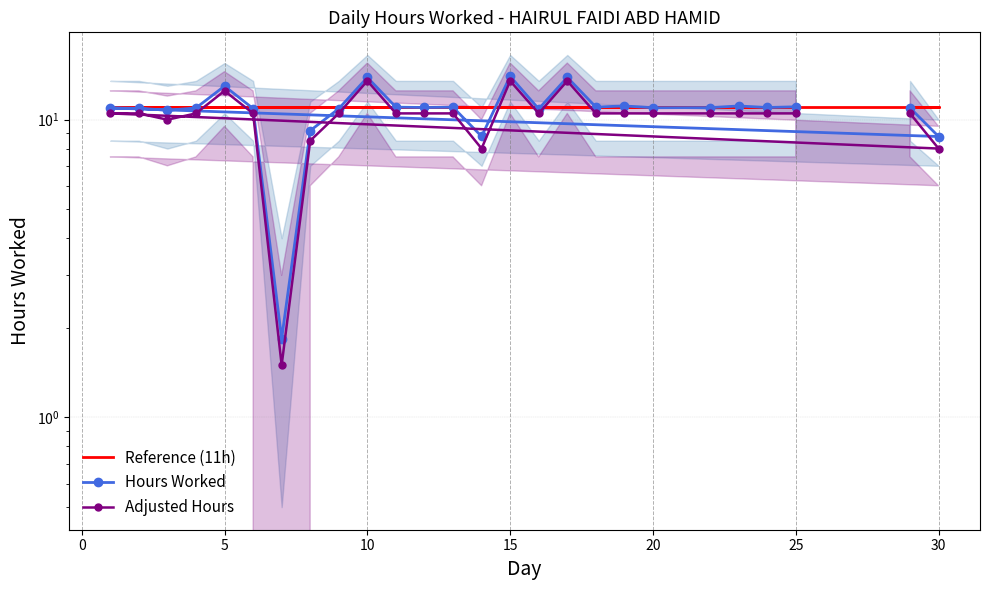

Between 10 and 15, which is larger?

10